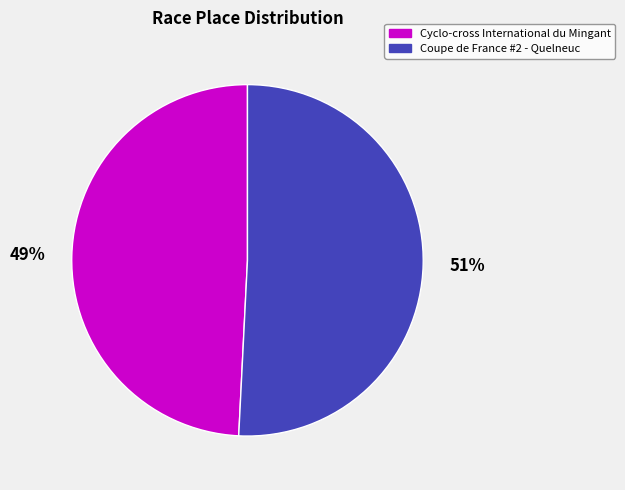

Is the sum of Coupe de France #2 - Quelneuc and Cyclo-cross International du Mingant greater than half?

Yes